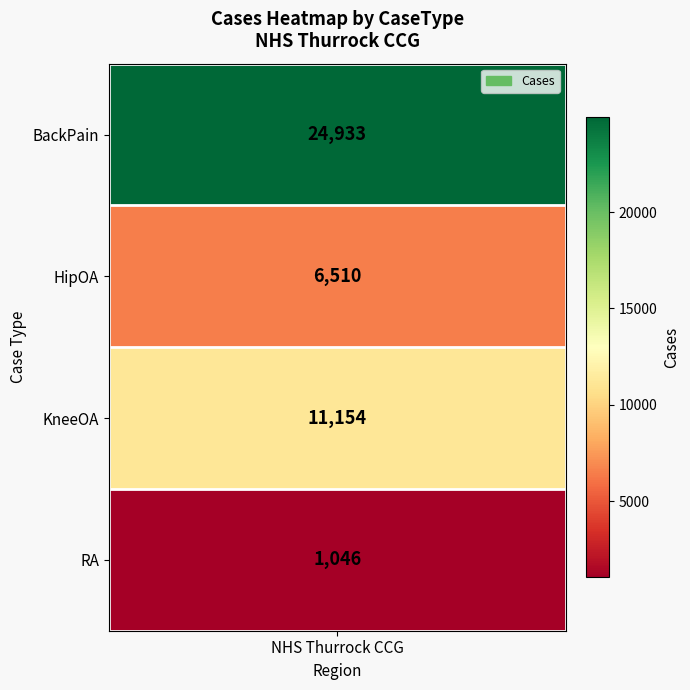

Which series has the largest total across all categories?

BackPain